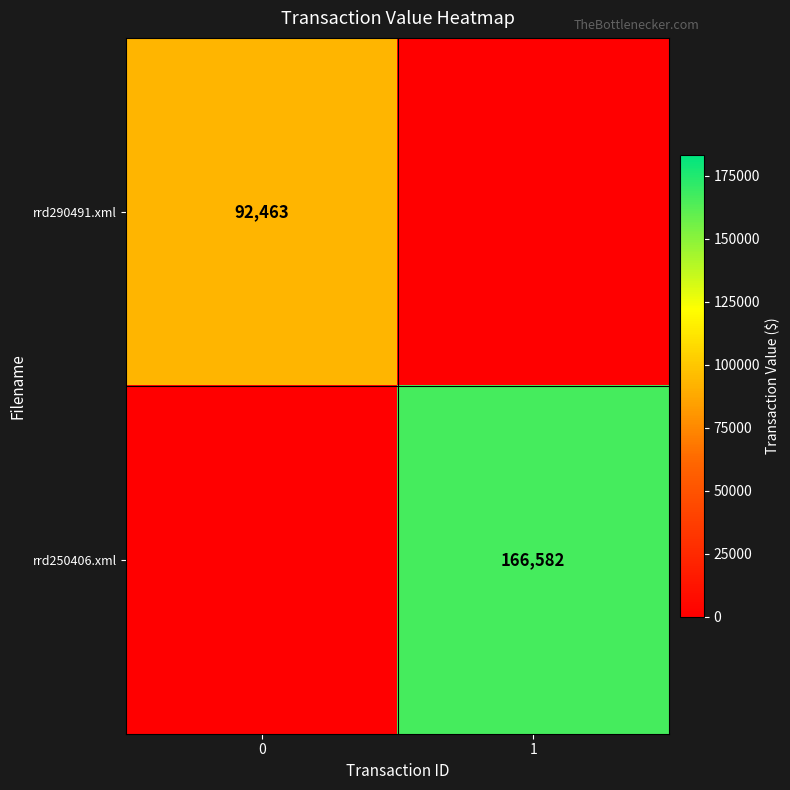

Between 0 and 1, which series saw the biggest shift?

rrd250406.xml